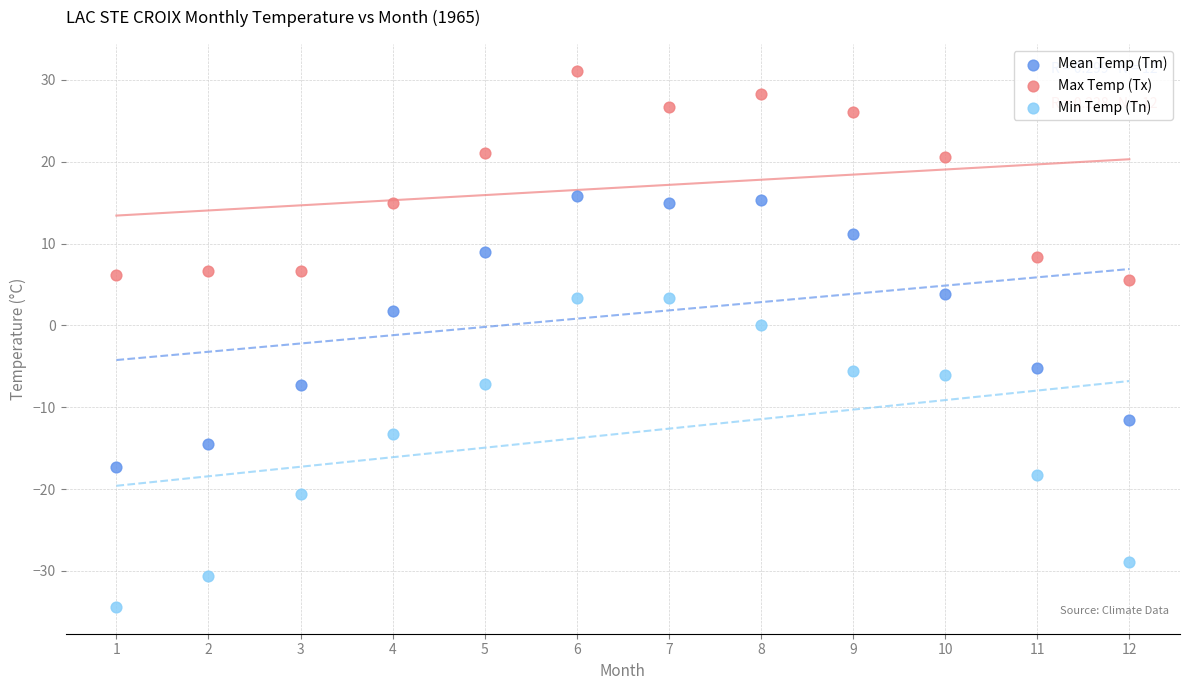

Which series reaches the maximum Y coordinate?

Max Temp (Tx)